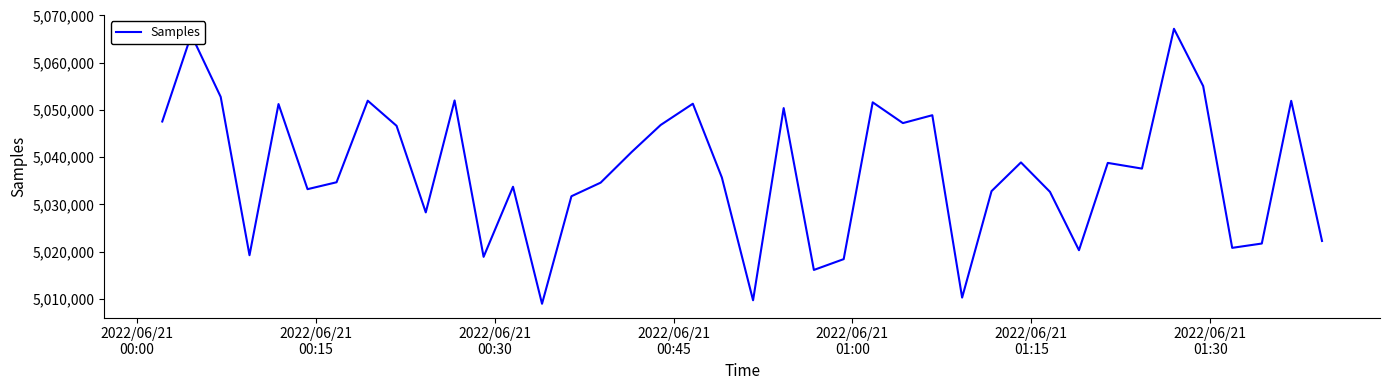

What is the difference between the maximum and minimum values?

58209